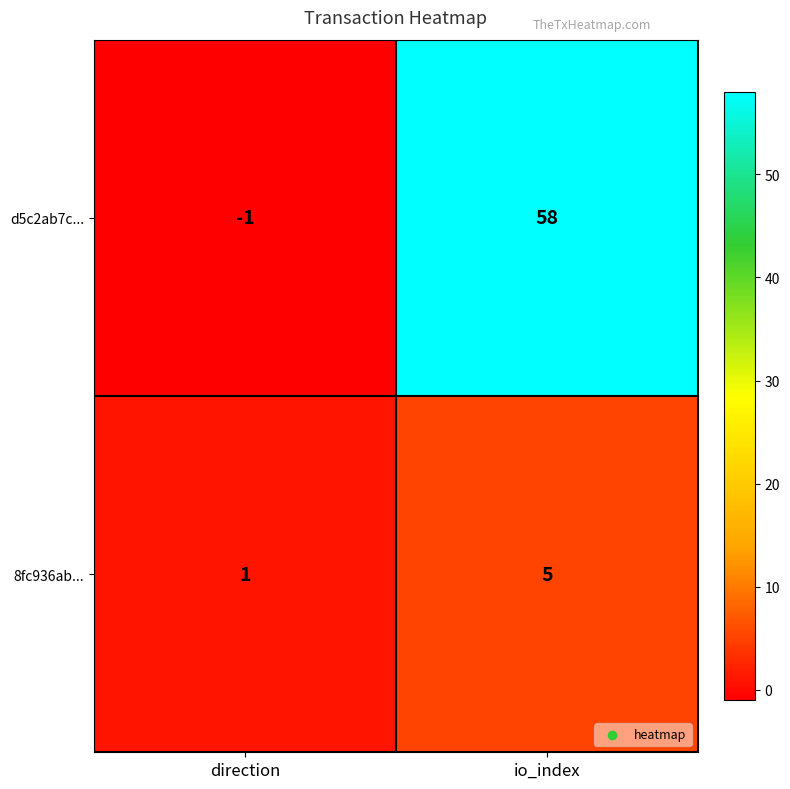

Which series has the largest total across all categories?

d5c2ab7c...